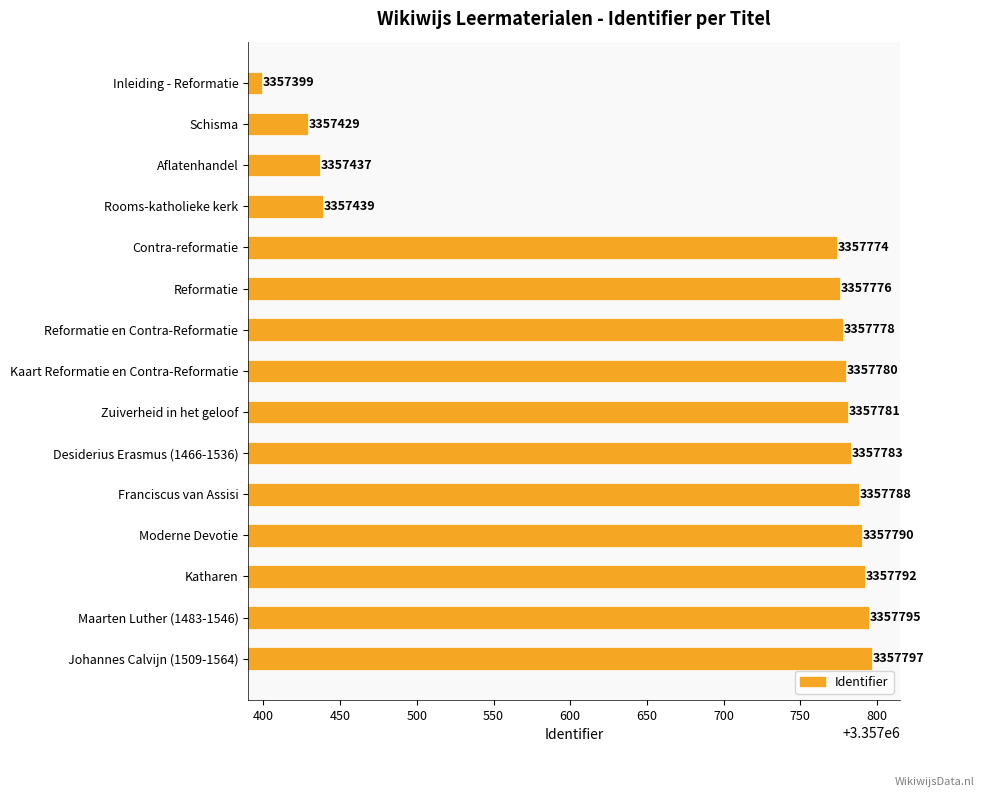

Read the value at Inleiding - Reformatie, to the nearest 5.

3357400